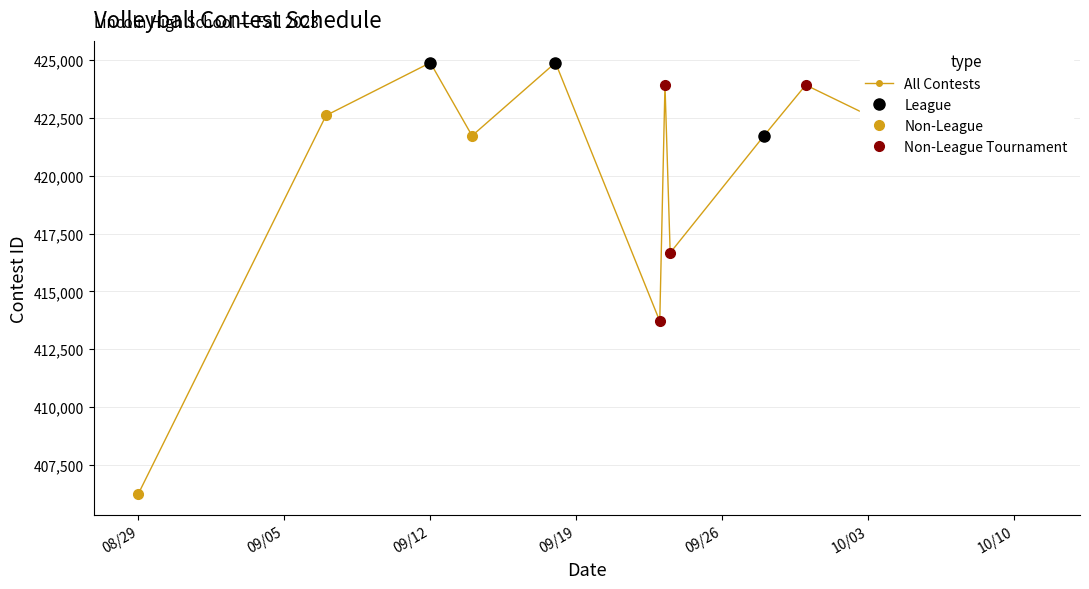

Read the value at 08/29.

406259